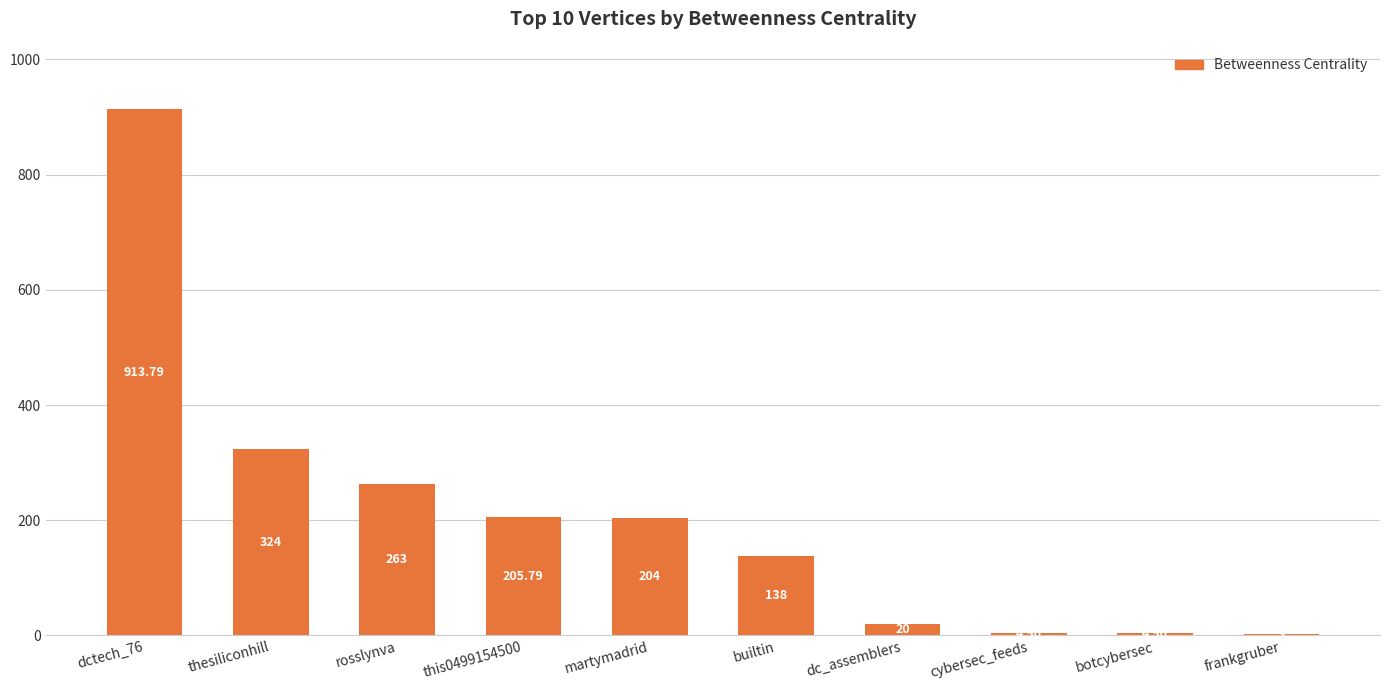

At which label is the value closest to 458?

thesiliconhill